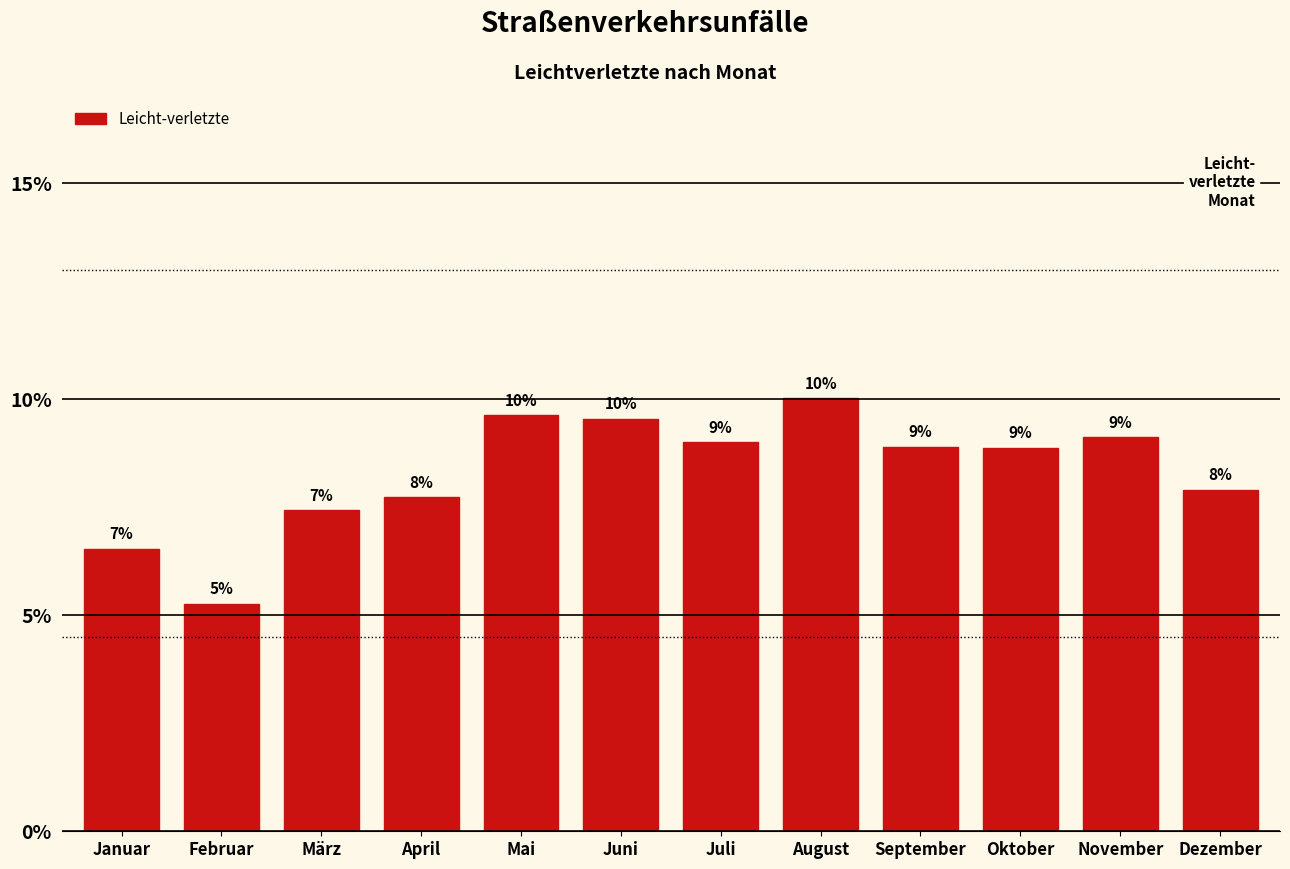

Which has a higher value, Juli or Januar?

Juli